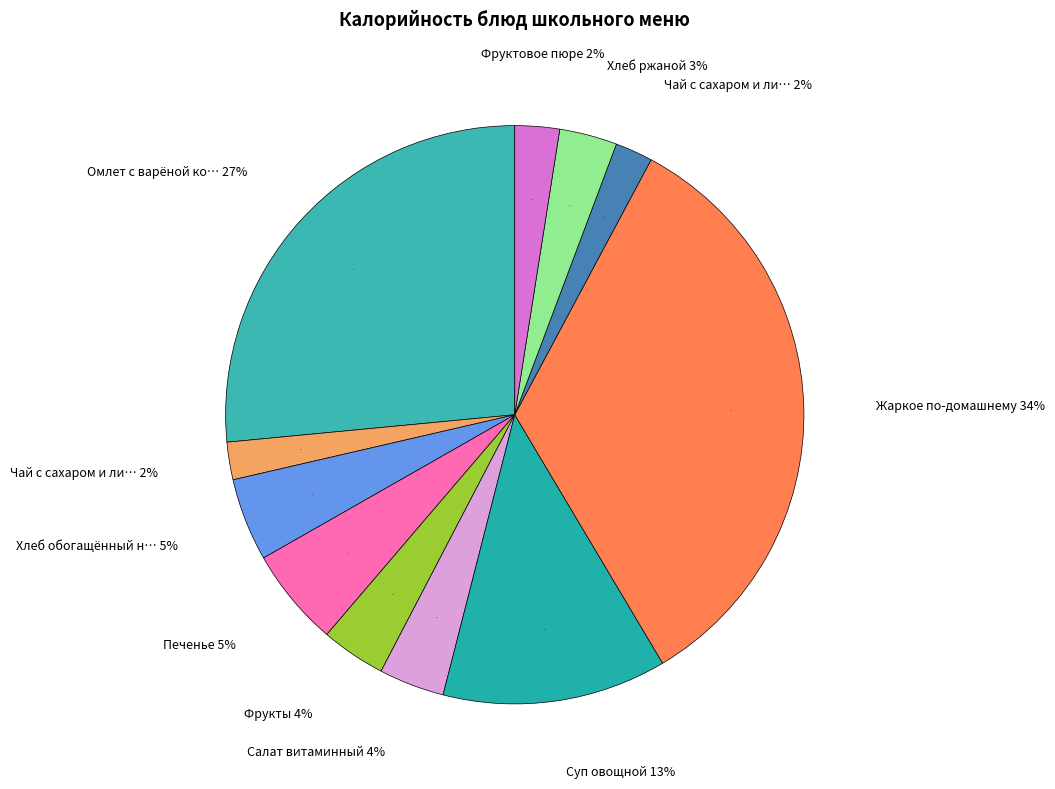

To the nearest percent, what is the average slice percentage?

9%